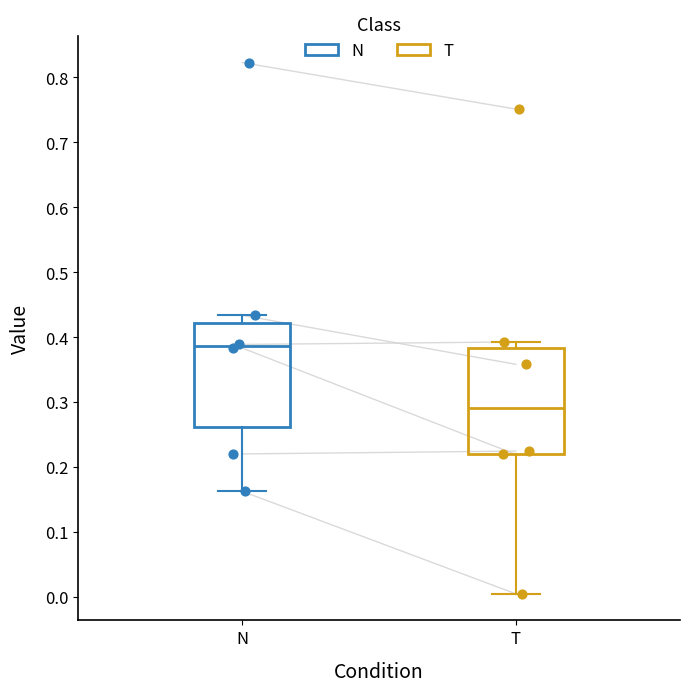

Which box has the highest median line?

N